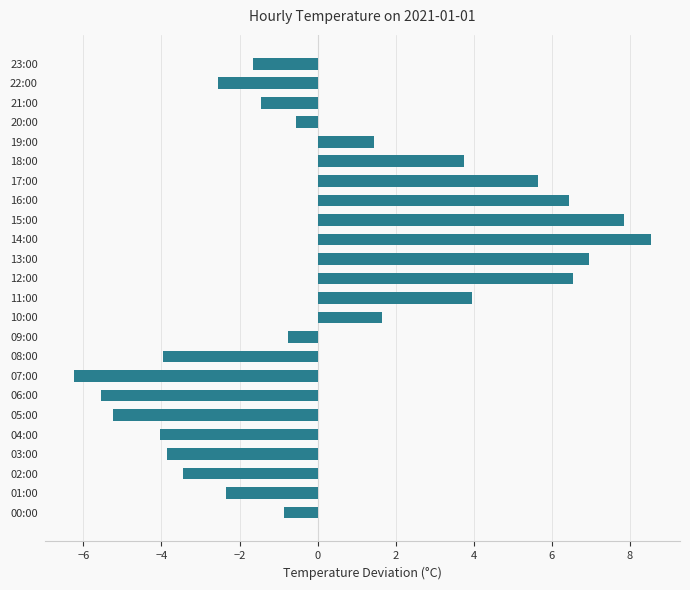

What is the change in value from 04:00 to 23:00?

+2.4